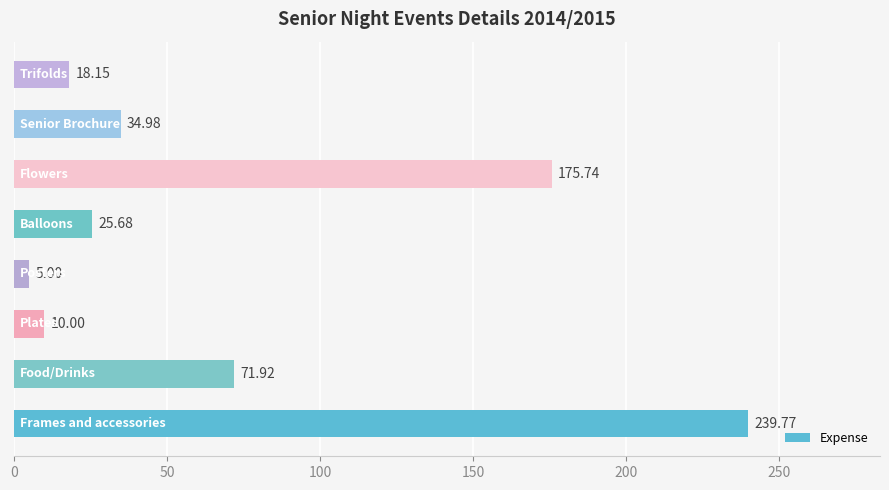

What is the greatest value displayed?

239.8